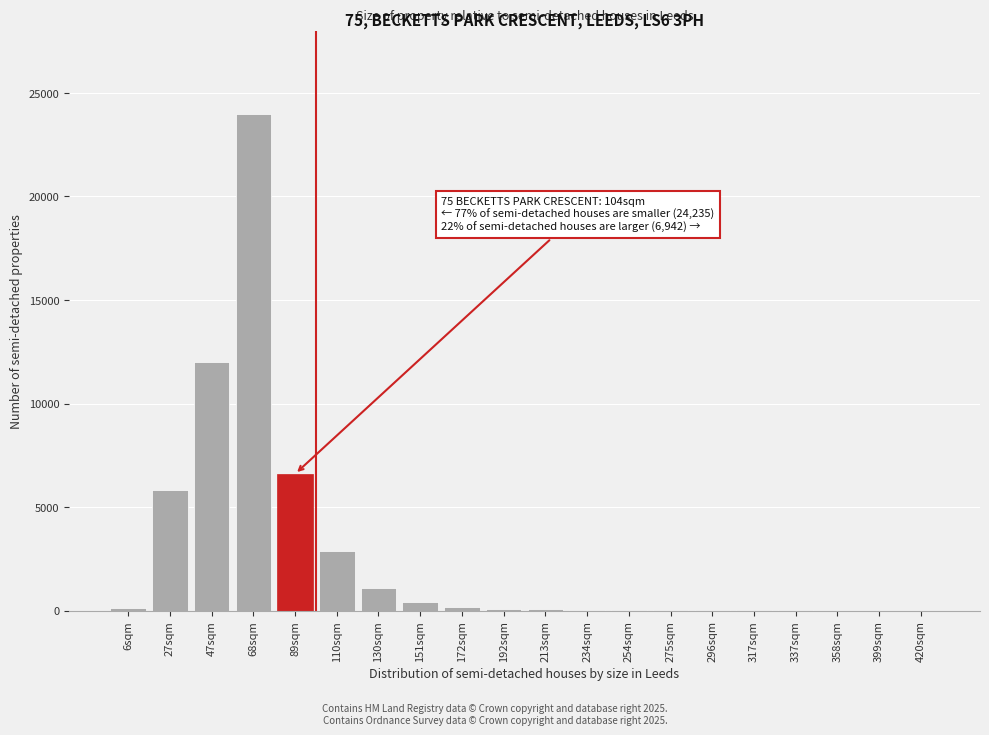

What is the sum of all values?

53368